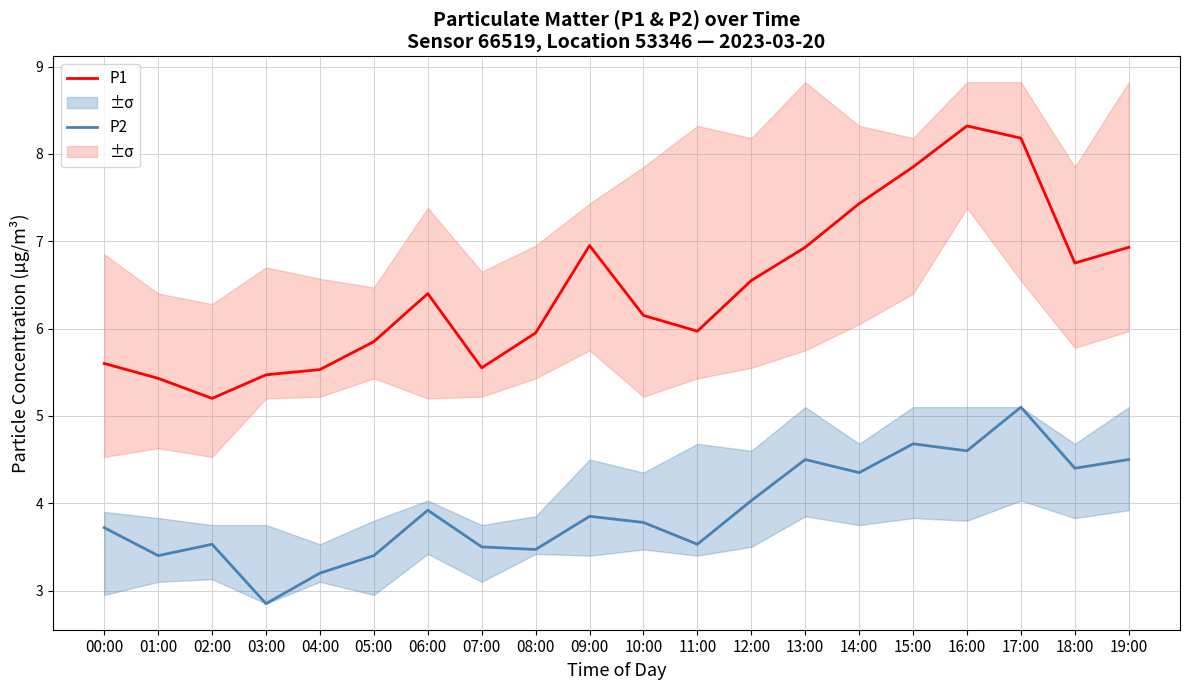

List the labels in order of P1 value, smallest first.

02:00, 01:00, 03:00, 04:00, 07:00, 00:00, 05:00, 08:00, 11:00, 10:00, 06:00, 12:00, 18:00, 13:00, 19:00, 09:00, 14:00, 15:00, 17:00, 16:00